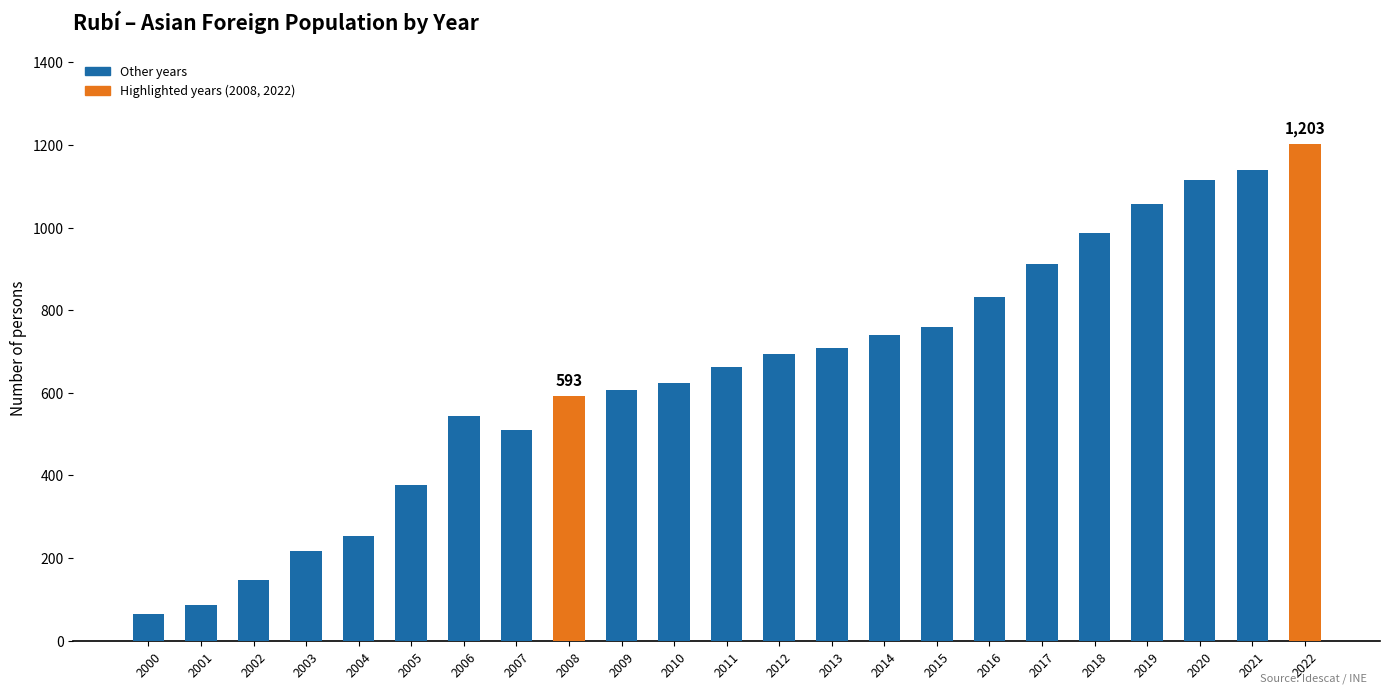

At which label is the value closest to 634?

2010